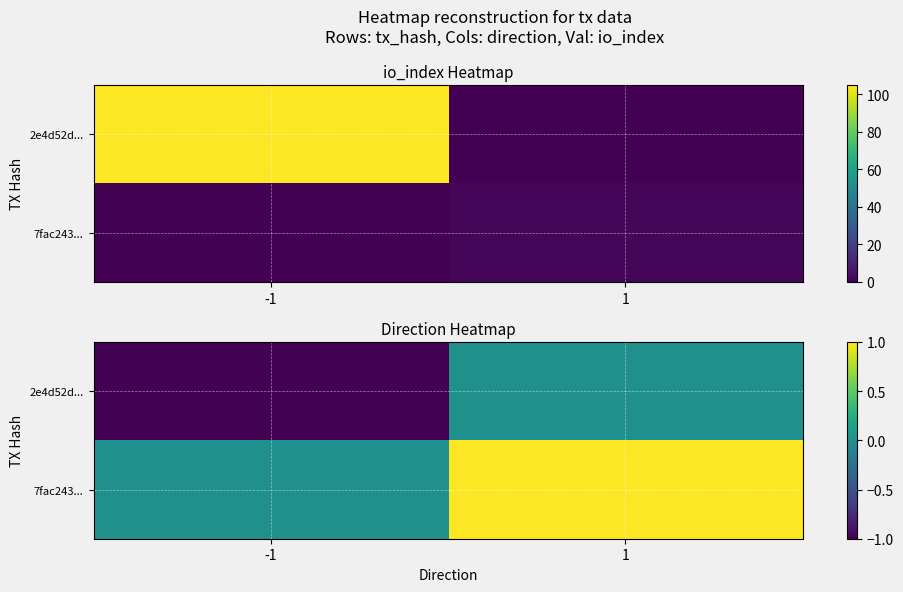

At 1, list the series in order from smallest to largest.

2e4d52d..., 7fac243...